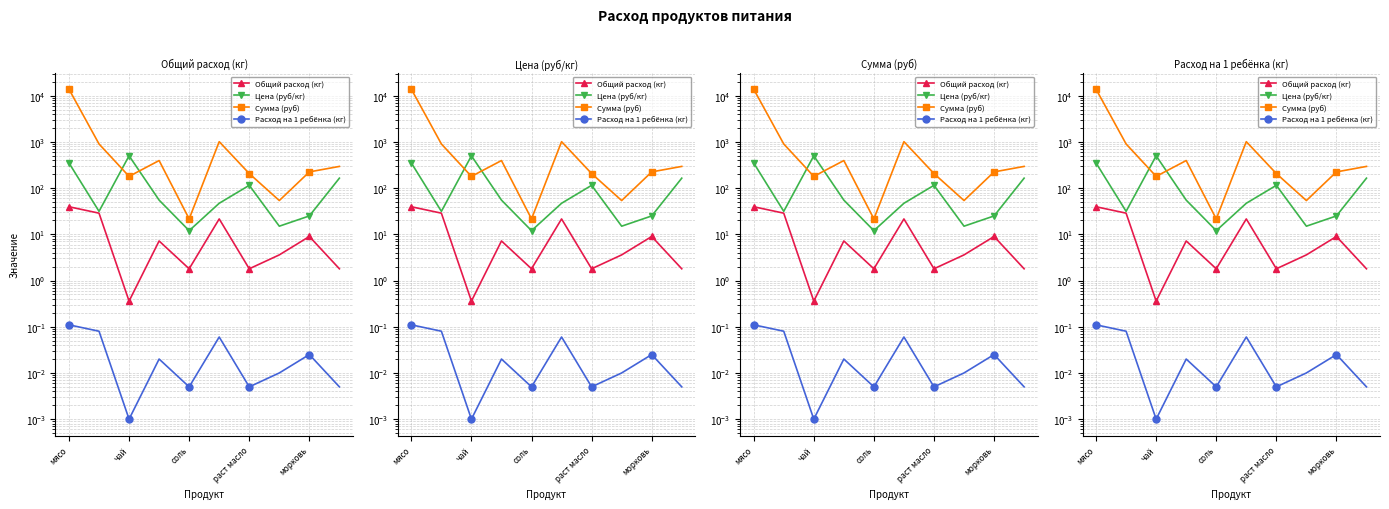

Is this an area chart (filled region under the line)?

No